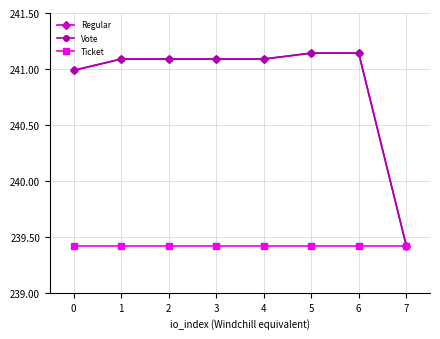

Which series has the widest spread of values?

Regular